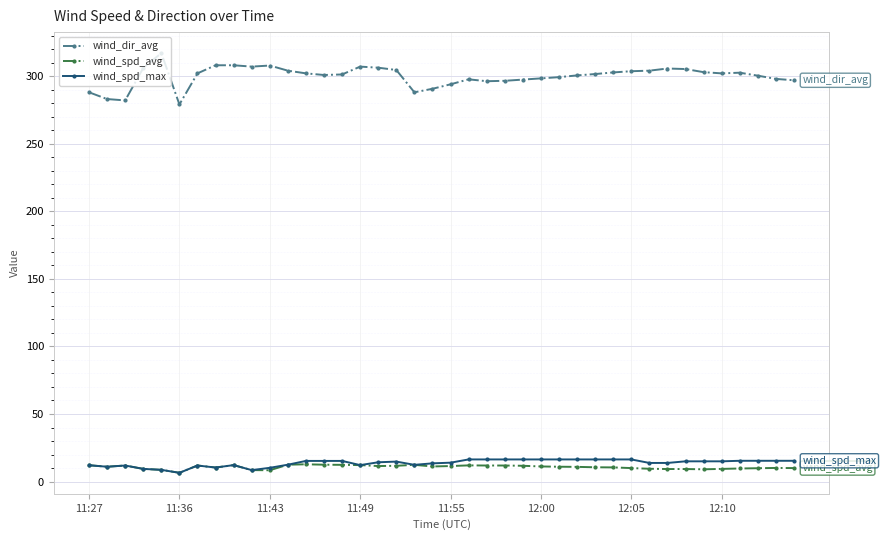

True or false: wind_spd_max and wind_dir_avg cross at least once.

False